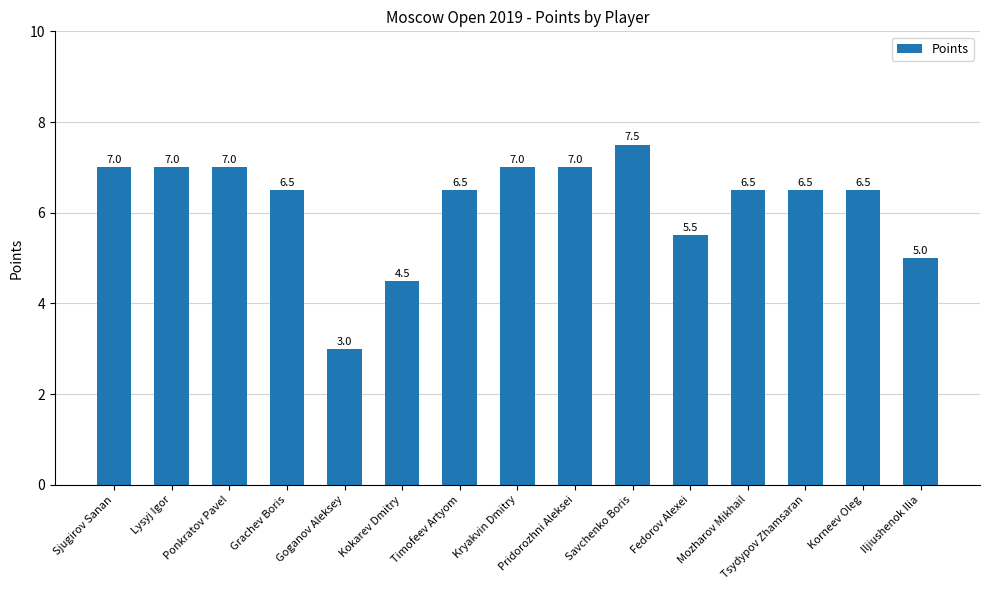

Is it true that the value at Pridorozhni Aleksei is 7.0?

True